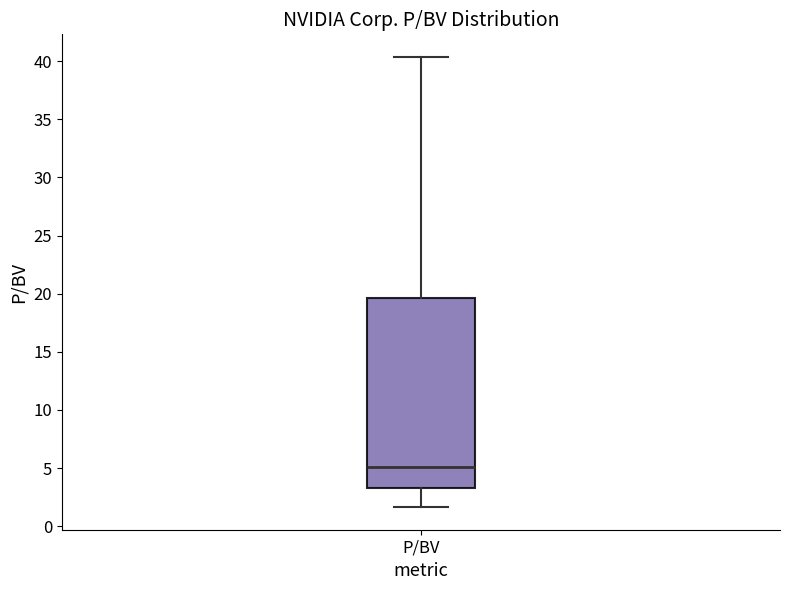

Transcribe this box plot: give where the median line is, the range the box spans, and where the two whiskers end, as read against the y-axis. The values are not printed on the chart, so give them approximately, as read against the axis.

median 5.0, box 3.5 to 19.5, whiskers 1.5 to 40.5